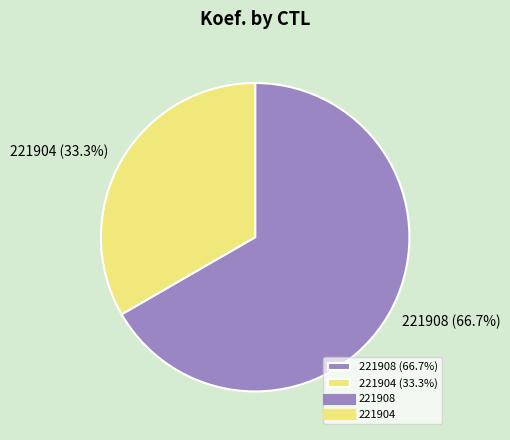

Rank the categories by value from lowest to highest.

221904, 221908